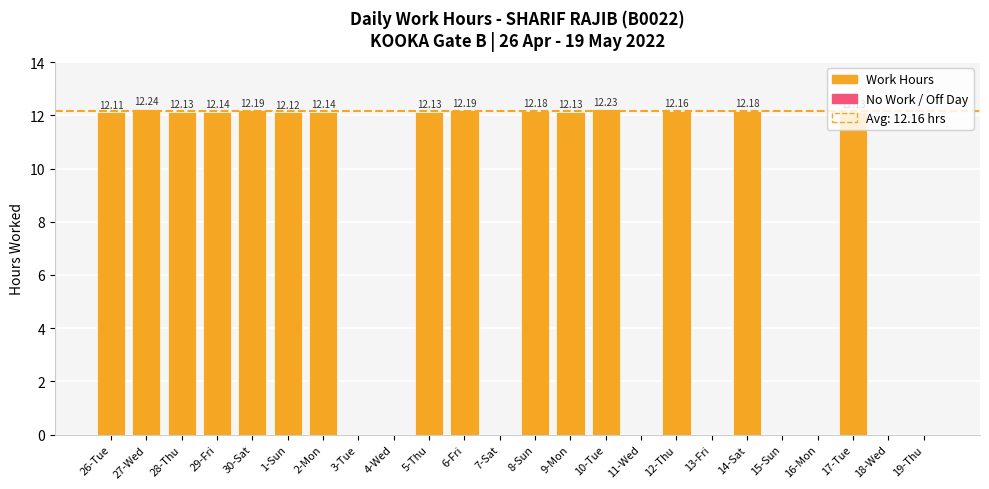

What is the sum of all values?

182.4